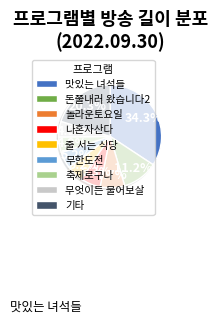

To the nearest percent, what is the difference between the largest and smallest slice percentages?

29%